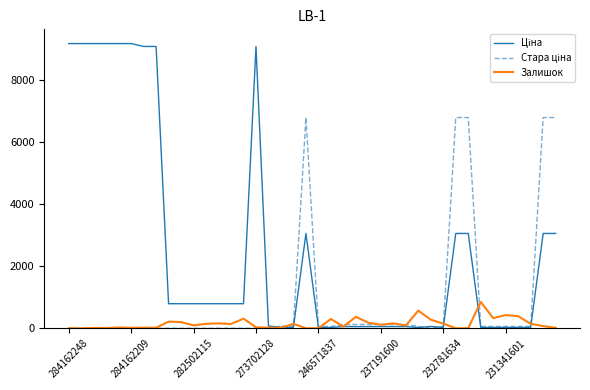

What is the greatest value displayed?

9185.1